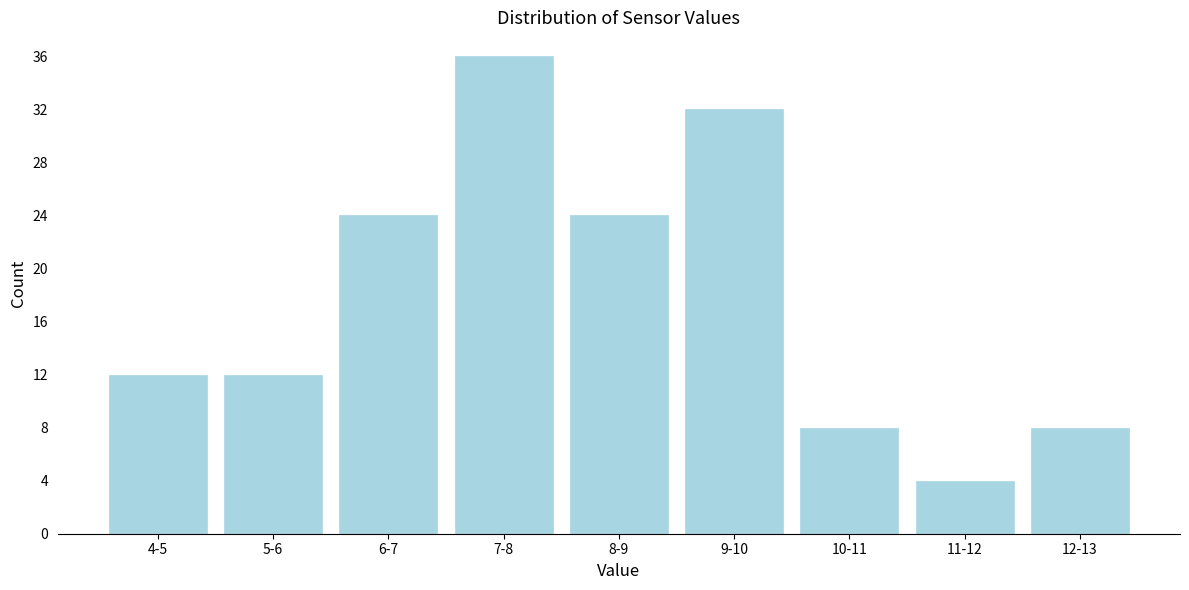

Reading right to left, transcribe all the data shown in this chart.

12-13=8	11-12=4	10-11=8	9-10=32	8-9=24	7-8=36	6-7=24	5-6=12	4-5=12